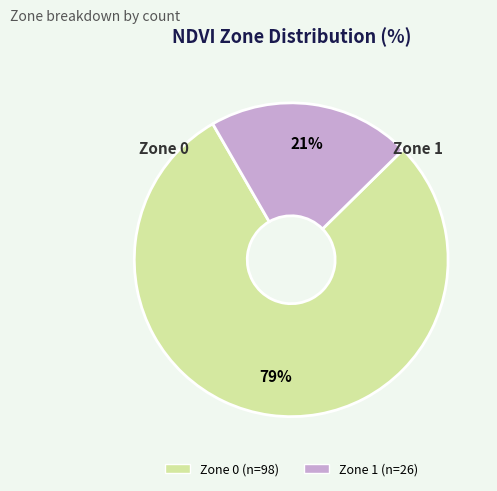

To the nearest percent, what is the combined percentage of Zone 0 and Zone 1?

100%